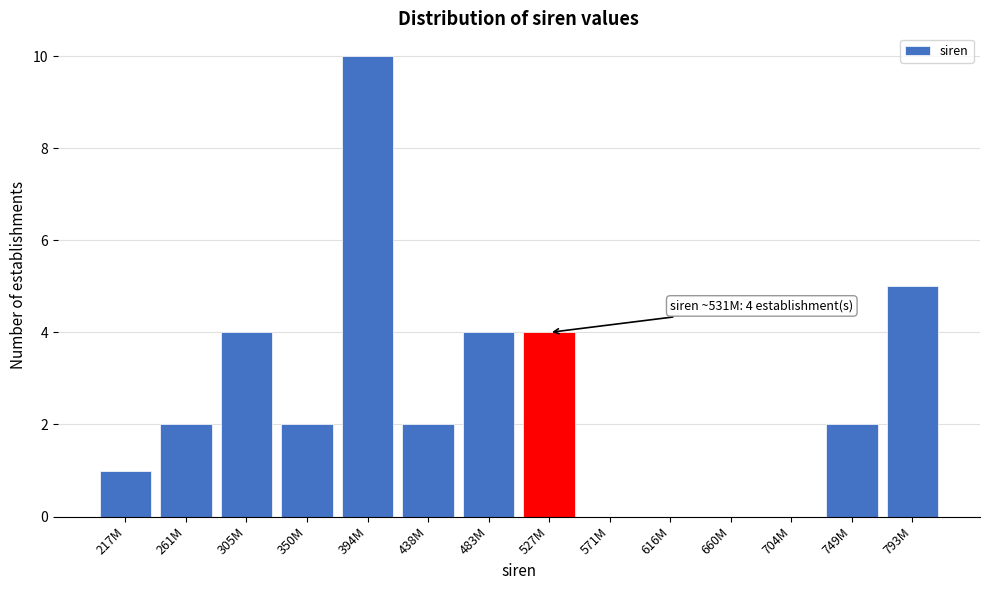

Reading left to right, what are all the values shown in this chart?

217M=1	261M=2	305M=4	350M=2	394M=10	438M=2	483M=4	527M=4	571M=0	616M=0	660M=0	704M=0	749M=2	793M=5